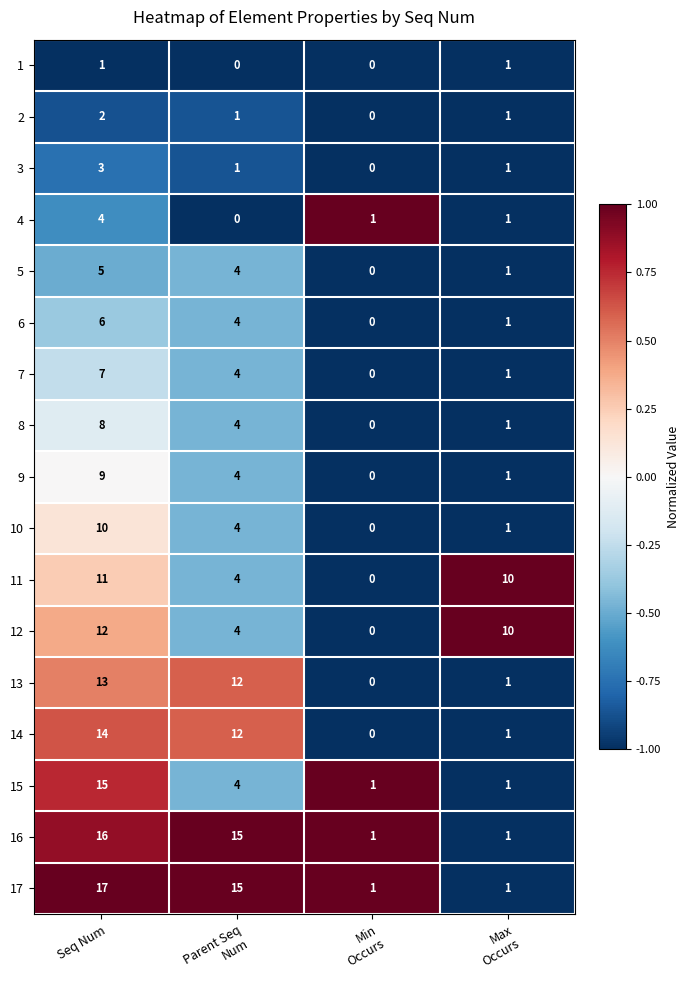

List the series in order of their peak value, lowest first.

1, 2, 3, 4, 5, 6, 7, 8, 9, 10, 11, 12, 13, 14, 15, 16, 17